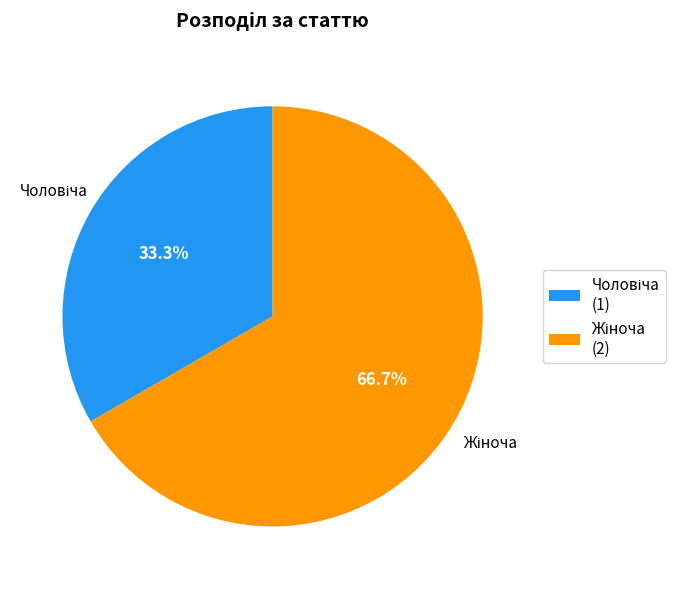

Is there a majority slice in this chart?

Yes